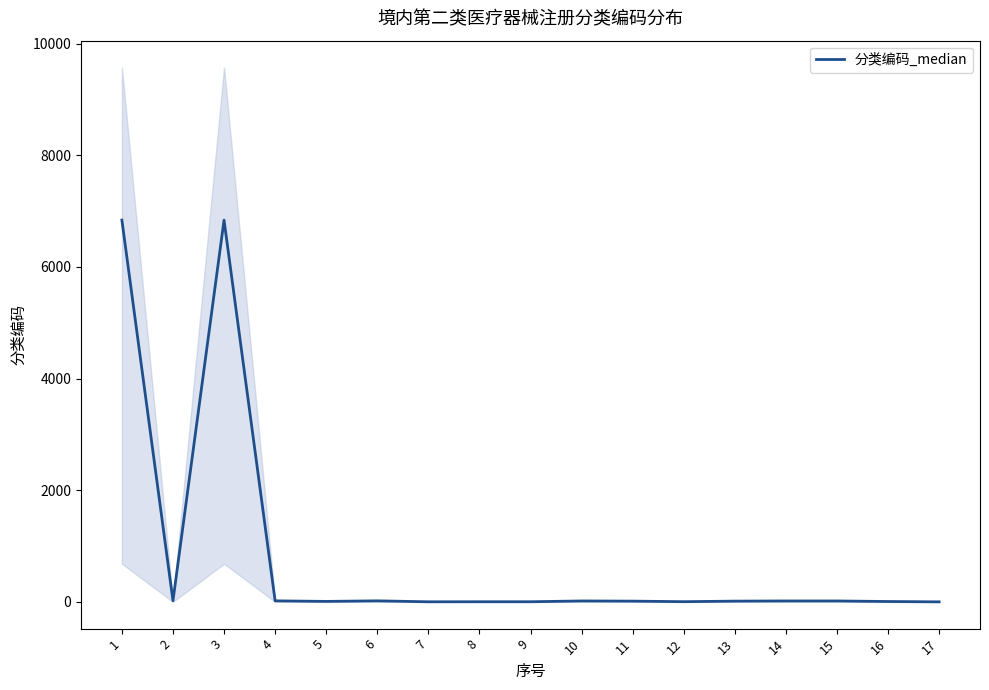

The chart shows a value of 4 at 13. True or false?

False